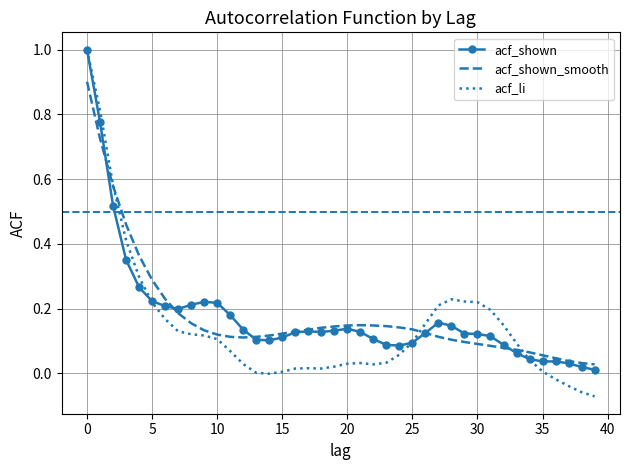

Which series has the largest range (max minus min)?

acf_li